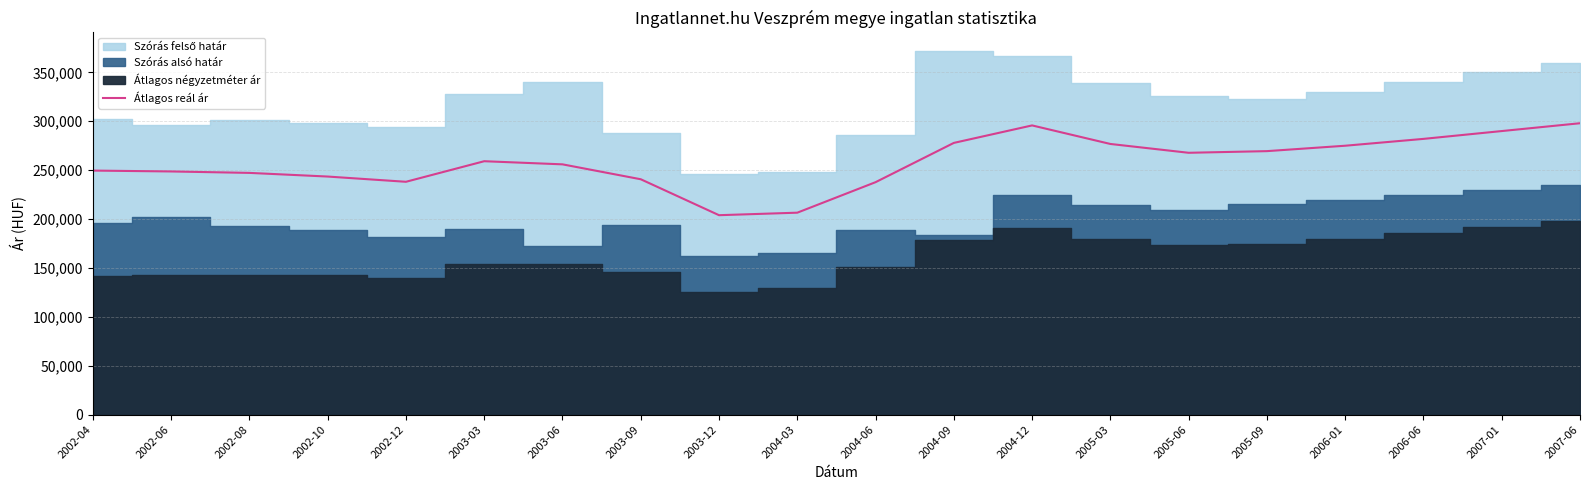

What is the minimum value for Átlagos reál ár?

203969